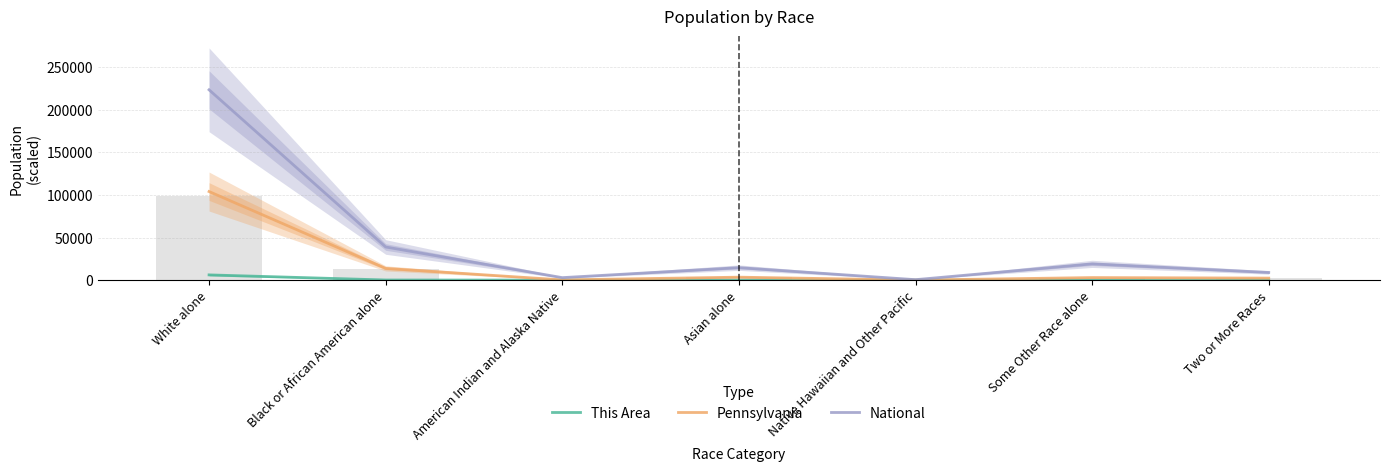

What are all the series names shown in the legend?

This Area, Pennsylvania, National